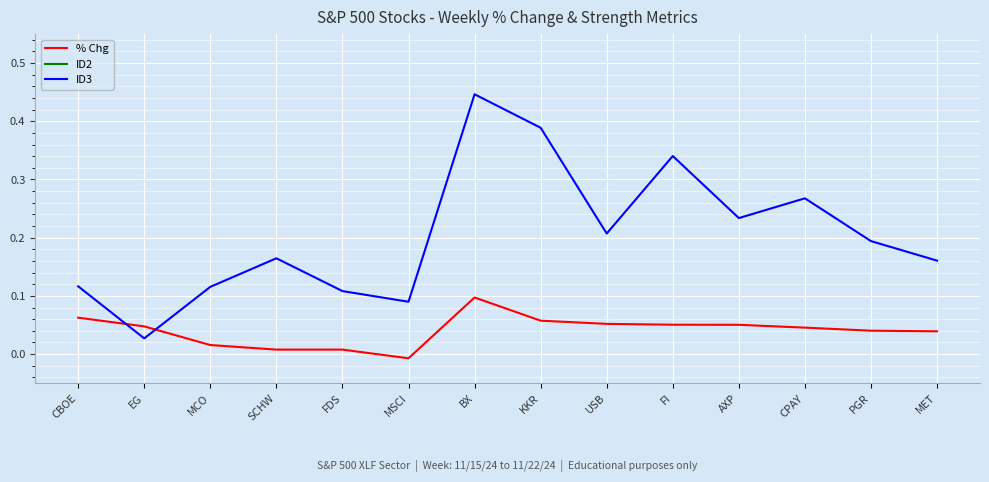

At how many categories does at least one series exceed 0?

14